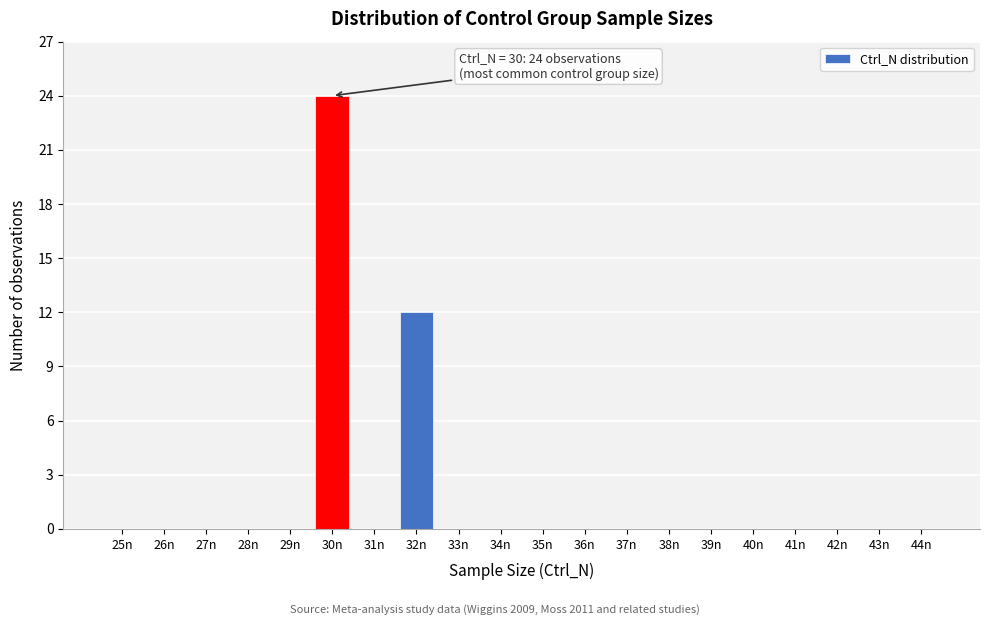

What is the change in value from 32n to 36n?

-12